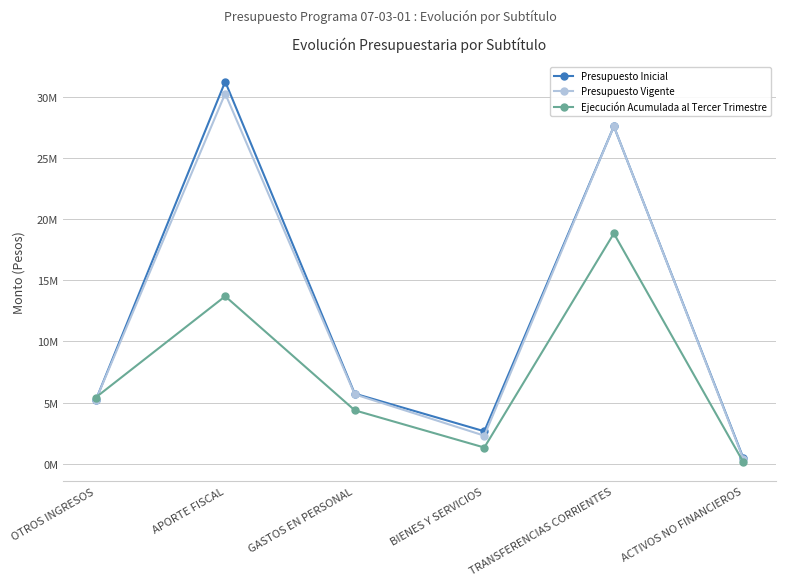

Rank the categories by Presupuesto Vigente value from highest to lowest.

APORTE FISCAL, TRANSFERENCIAS CORRIENTES, GASTOS EN PERSONAL, OTROS INGRESOS, BIENES Y SERVICIOS, ACTIVOS NO FINANCIEROS